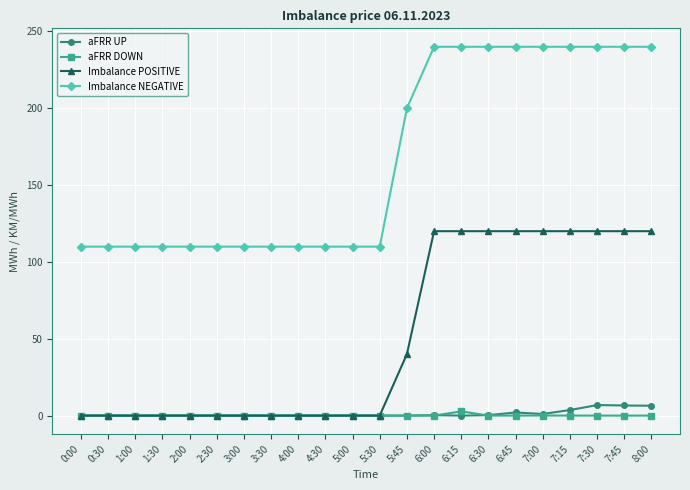

Which series has the widest spread of values?

Imbalance NEGATIVE